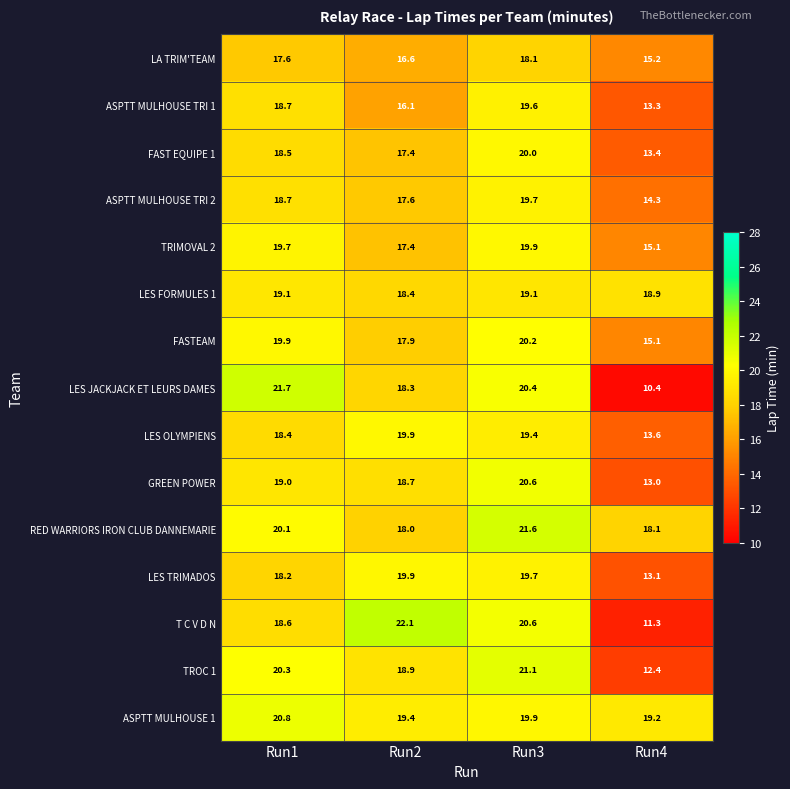

At which label is FASTEAM closest to 17?

Run2